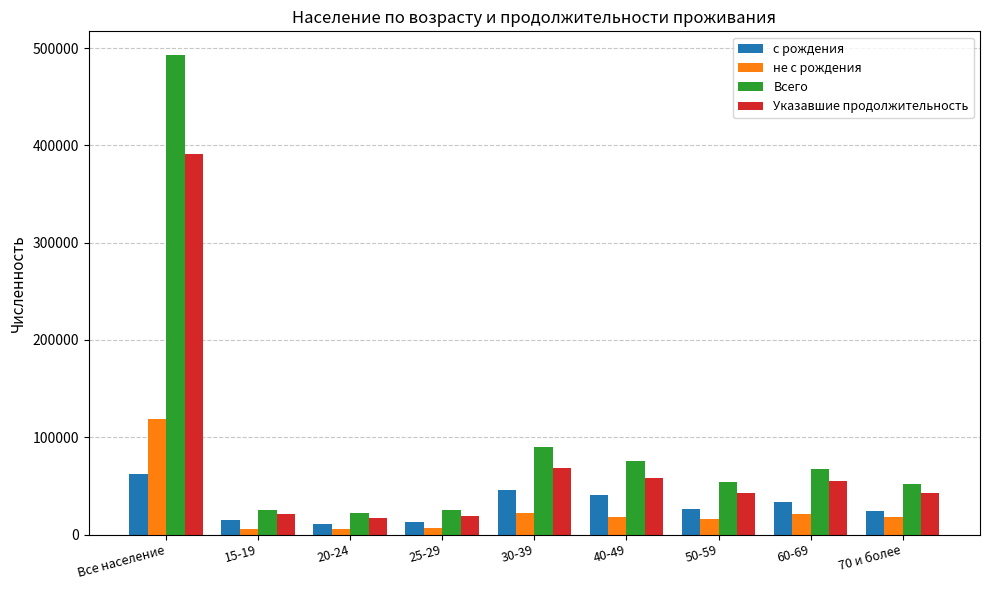

What are all the series names shown in the legend?

с рождения, не с рождения, Всего, Указавшие продолжительность